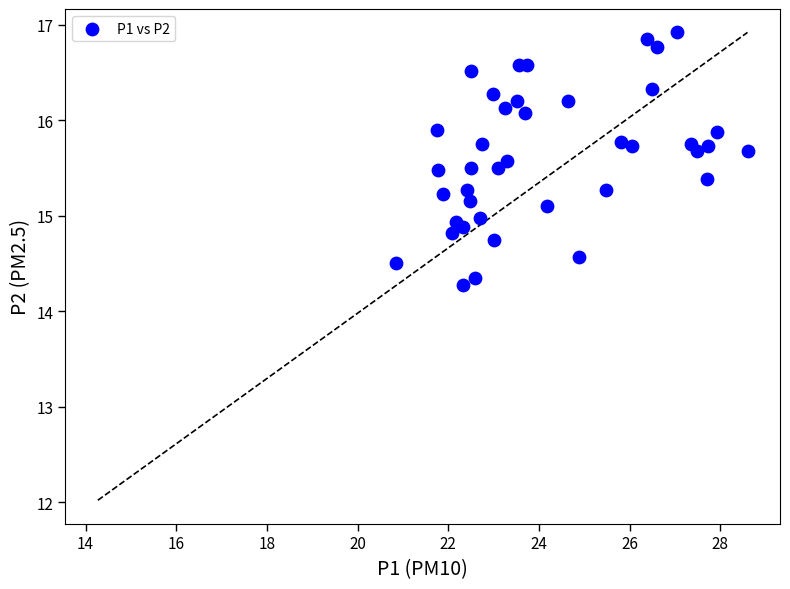

What is the range of X values (max minus min)?

7.8